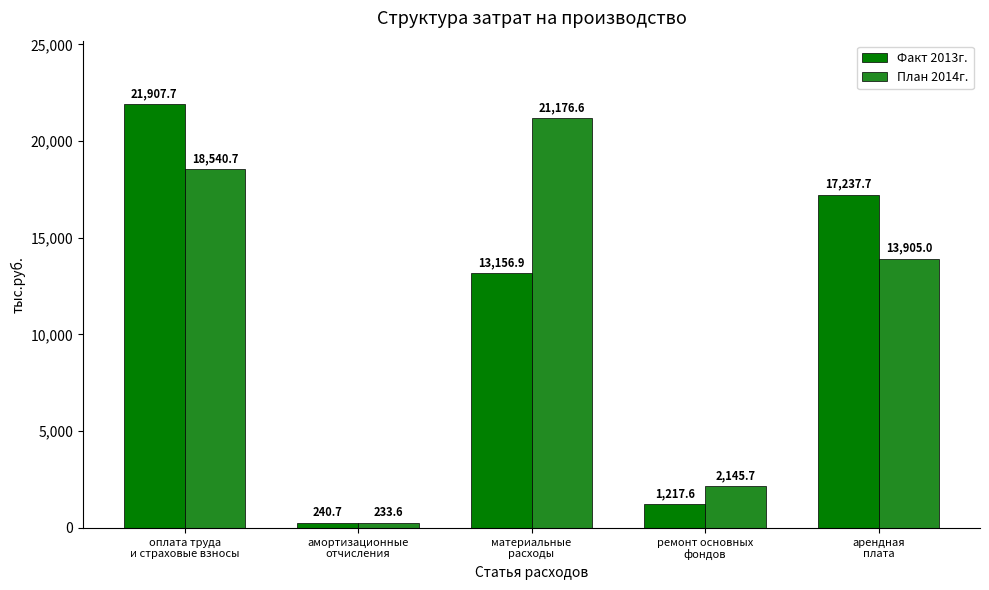

The value of Факт 2013г. at арендная
плата is 17237.7. True or false?

True